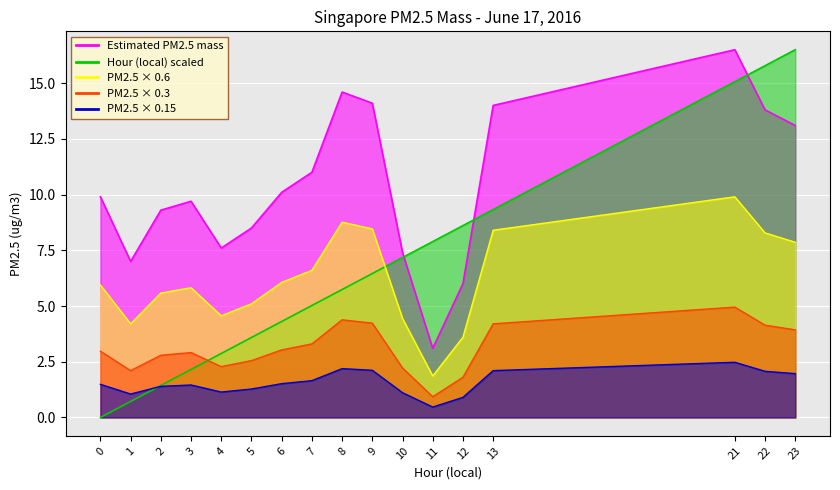

At which category does Estimated PM2.5 mass reach its first local valley?

1